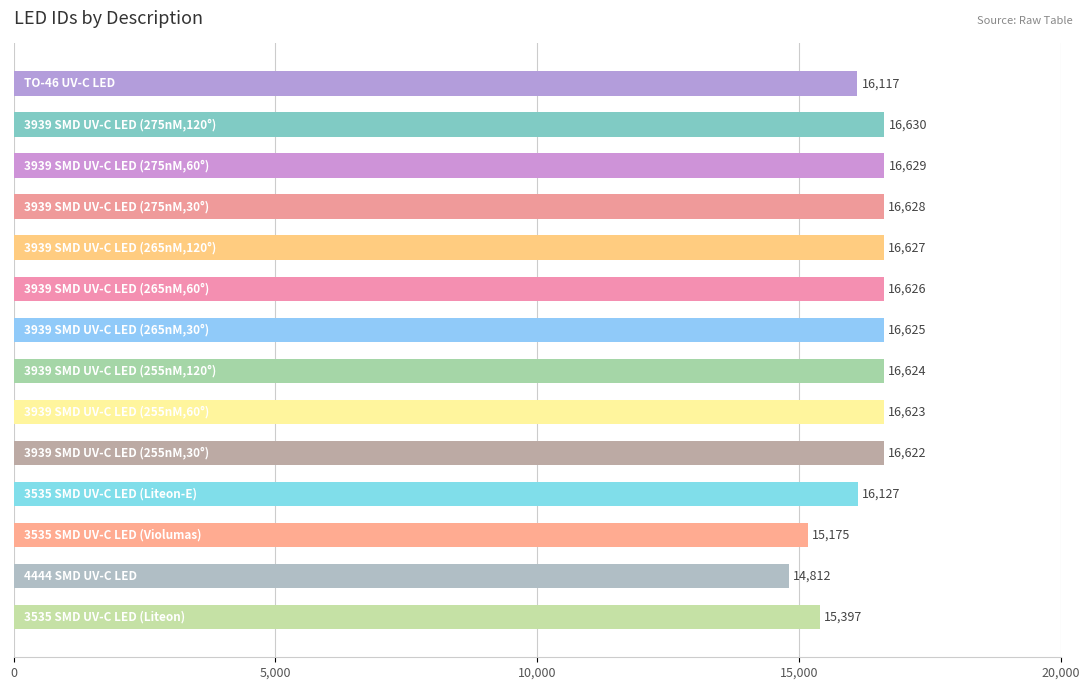

What is the value of the 13th bar from the top?

14812